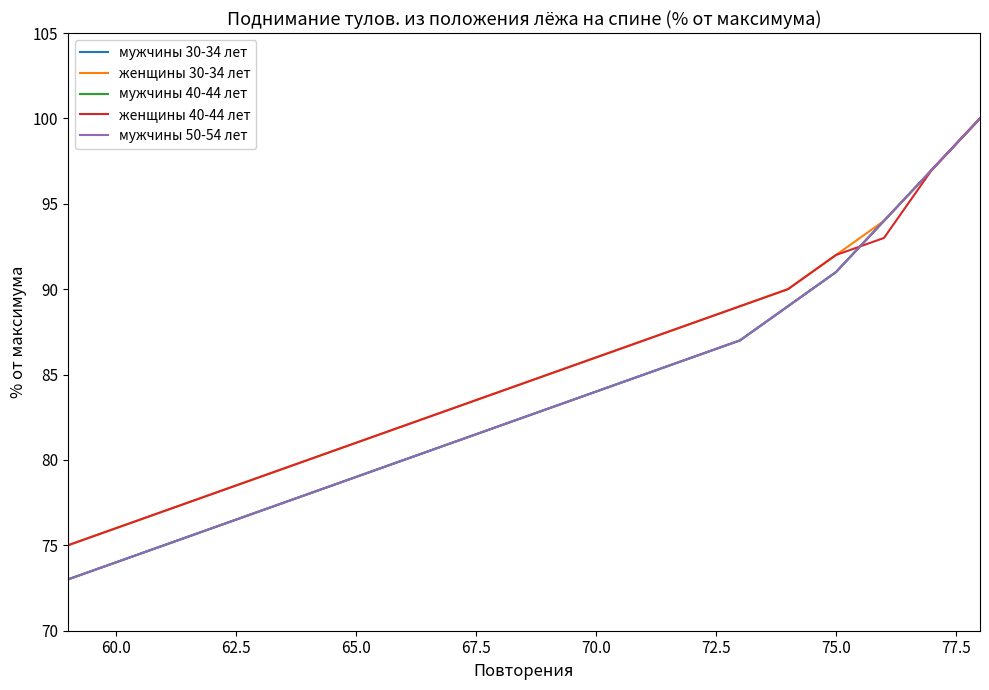

True or false: мужчины 50-54 лет and мужчины 40-44 лет cross at least once.

False